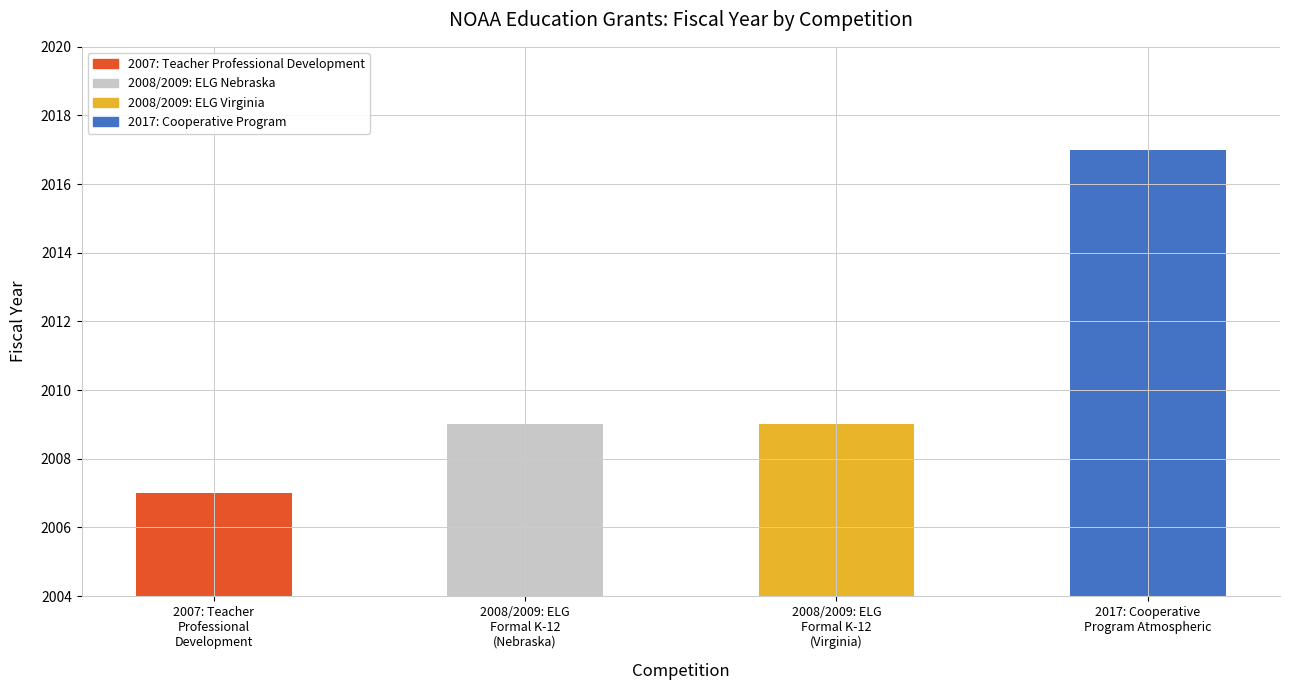

What is the minimum value shown in the chart?

2007